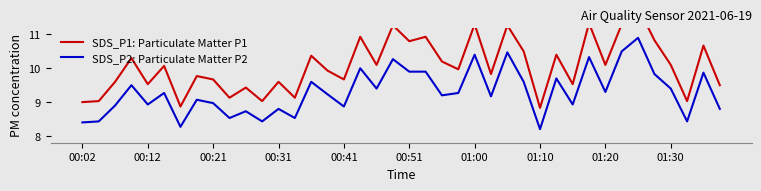

Is this an area chart (filled region under the line)?

No